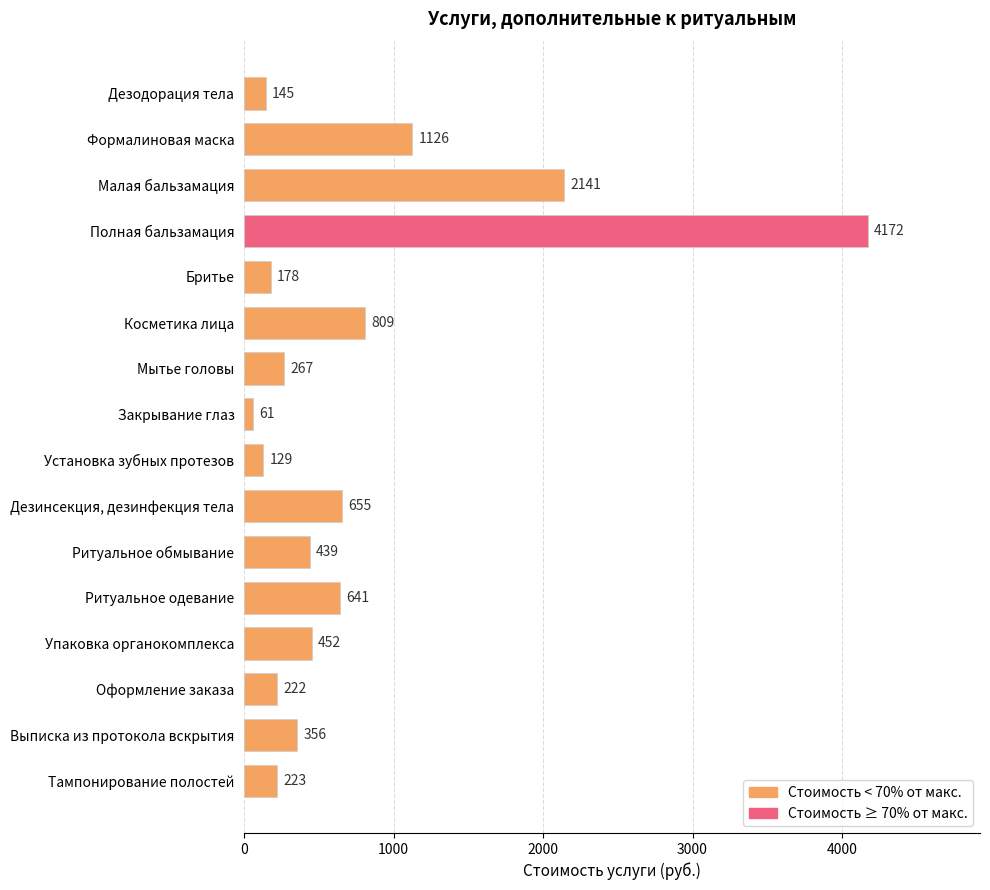

How many distinct data groups are displayed?

1